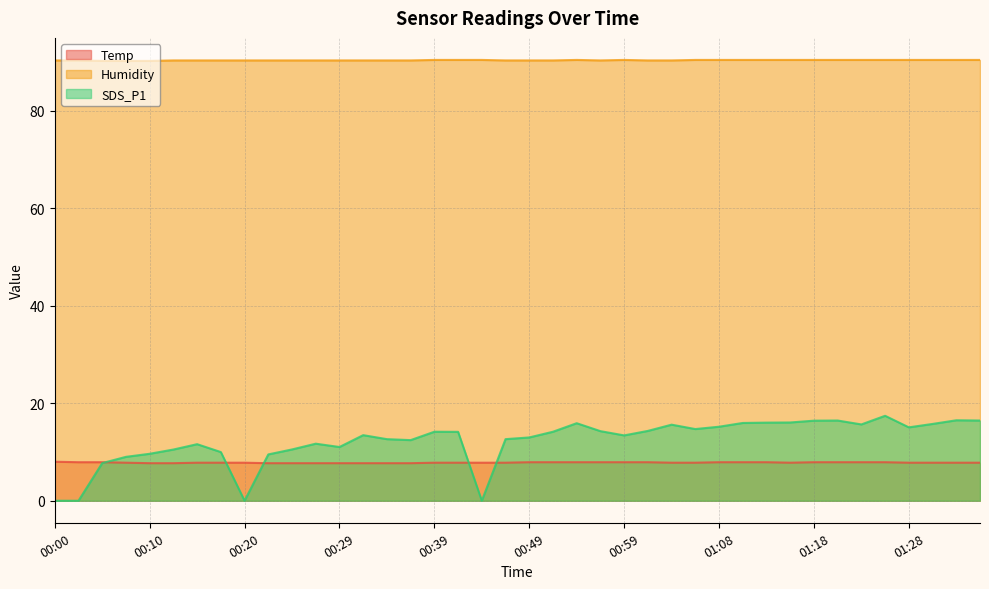

Which category has the highest value in the Temp series?

00:00